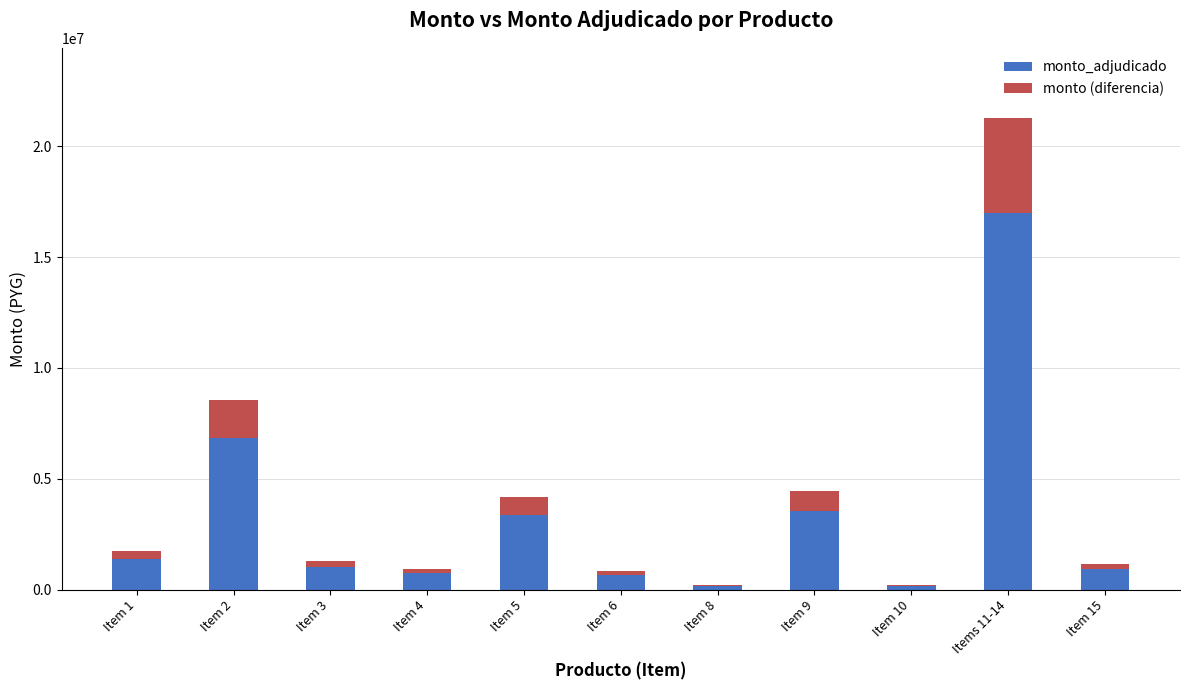

Count the number of categories in the chart.

11